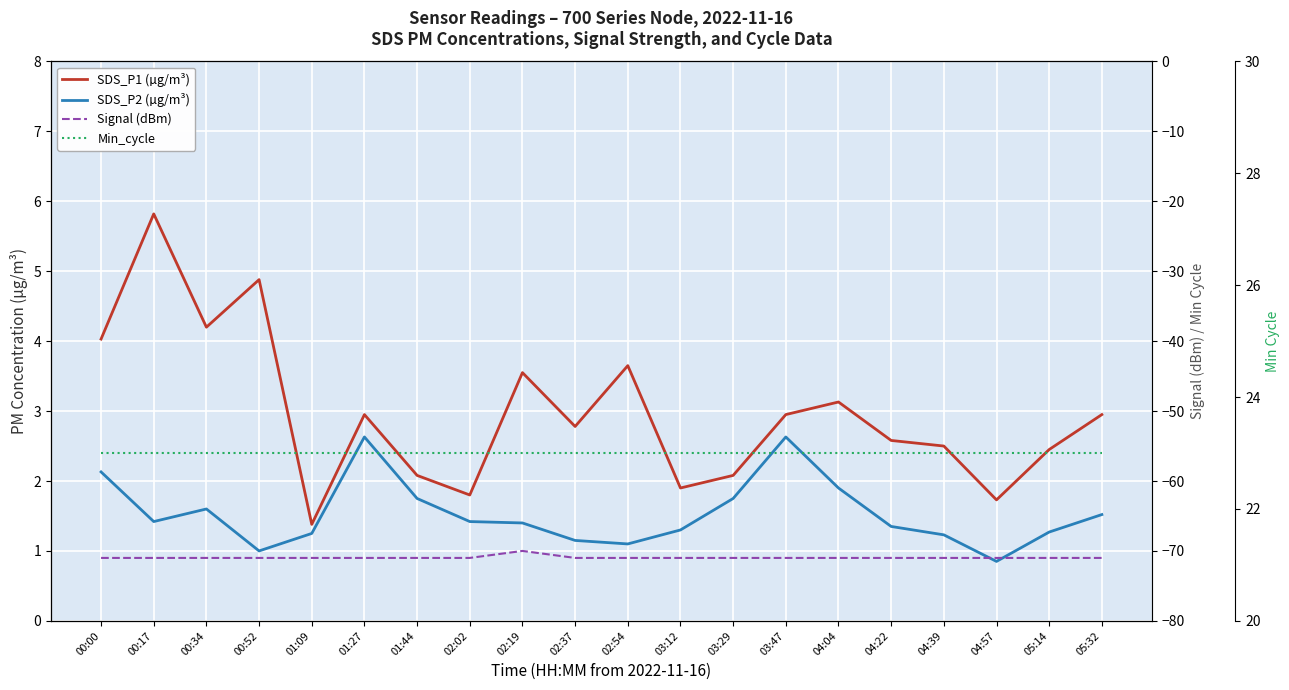

What is the sum of all Signal (dBm) values?

-1419.0